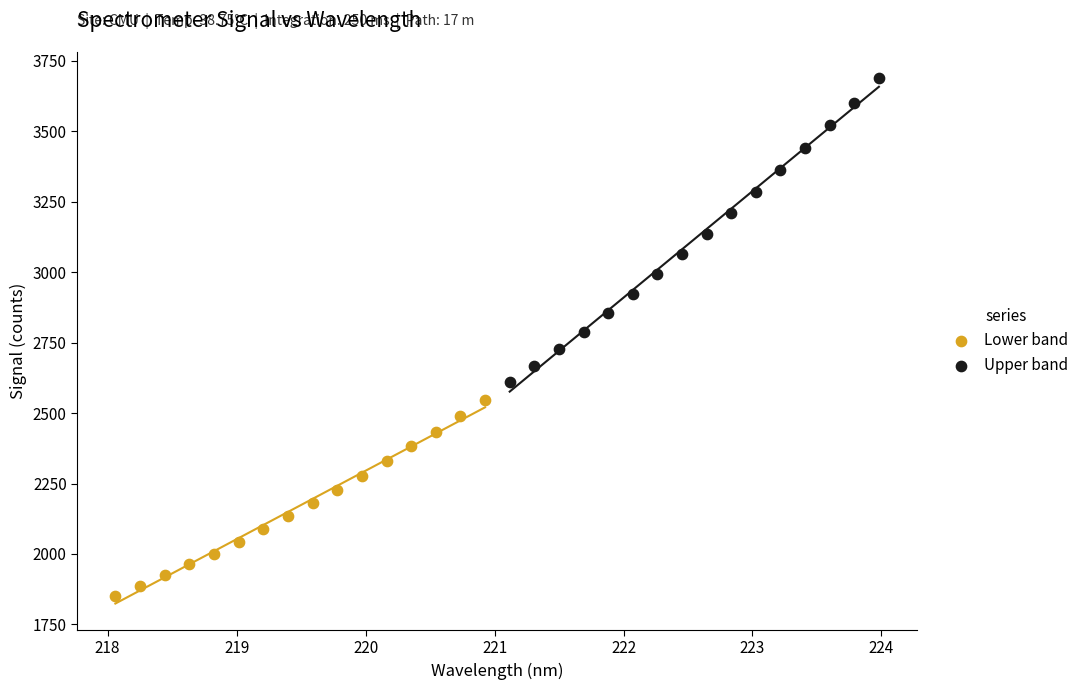

Which series reaches the maximum Y coordinate?

Upper band